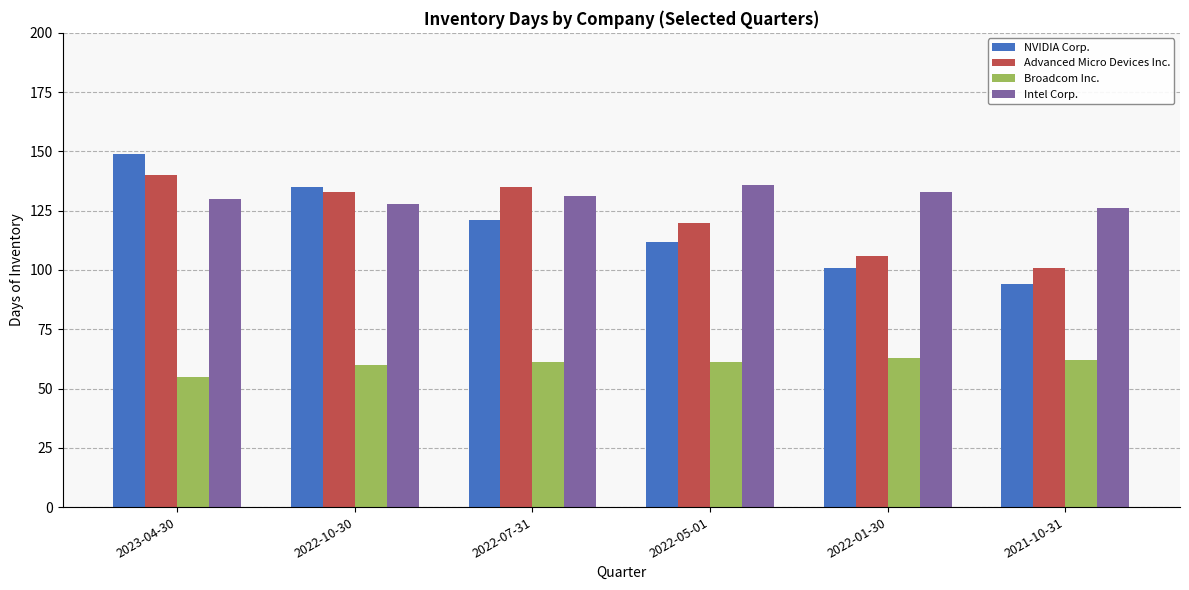

What value does the Advanced Micro Devices Inc. series have at 2022-07-31?

135